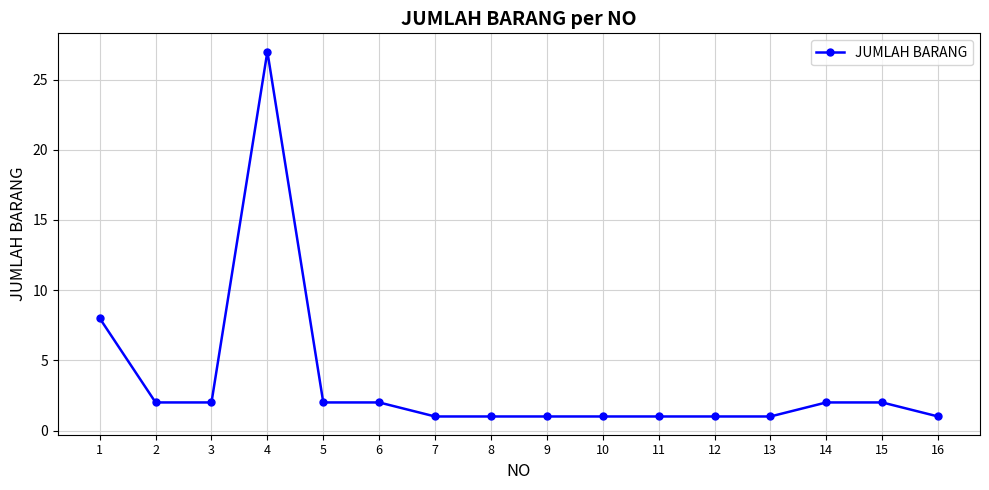

How many lines are shown in the chart?

1